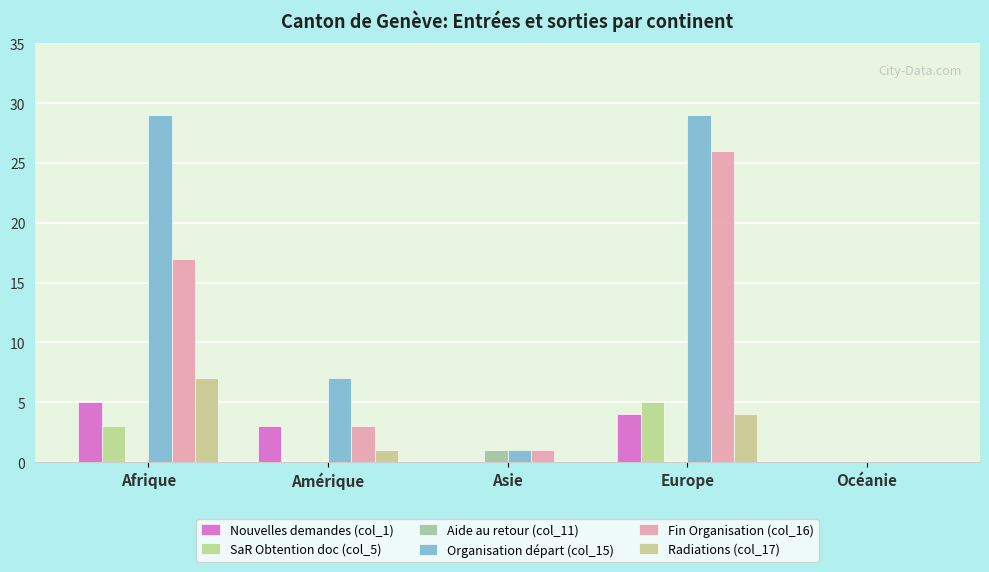

What is the approximate value of Radiations (col_17) at Amérique?

1